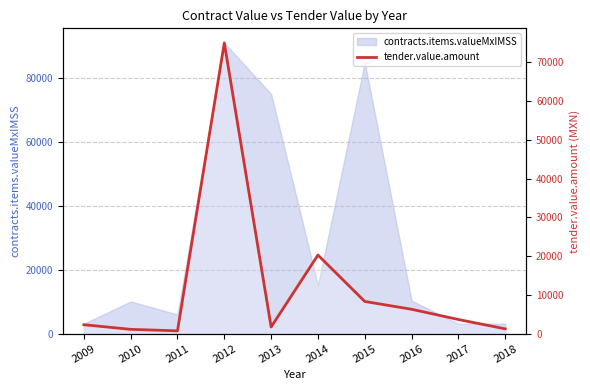

At which label is the value closest to 37883?

2014